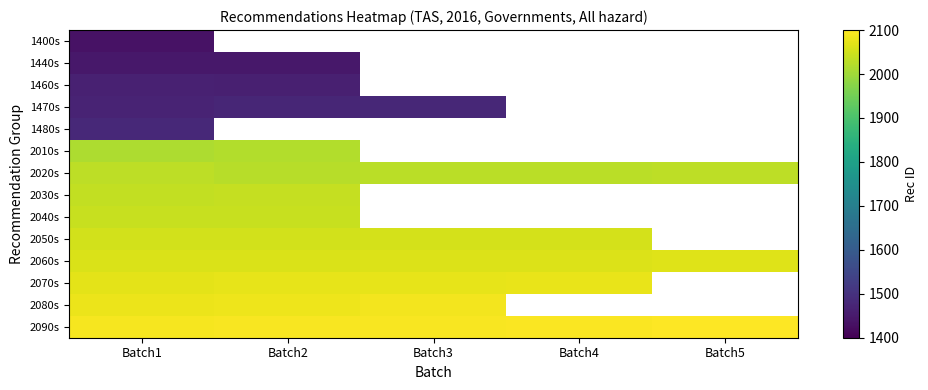

Is it true that 2070s equals 2076.0 at Batch4?

True